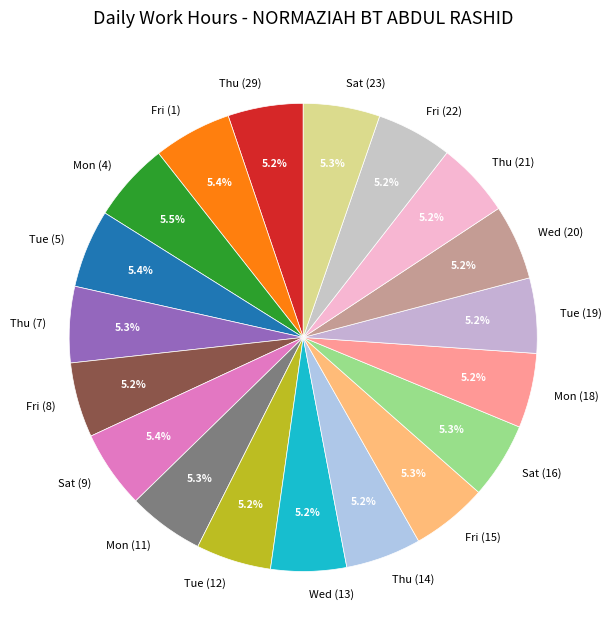

To the nearest percent, what is the average slice percentage?

5%